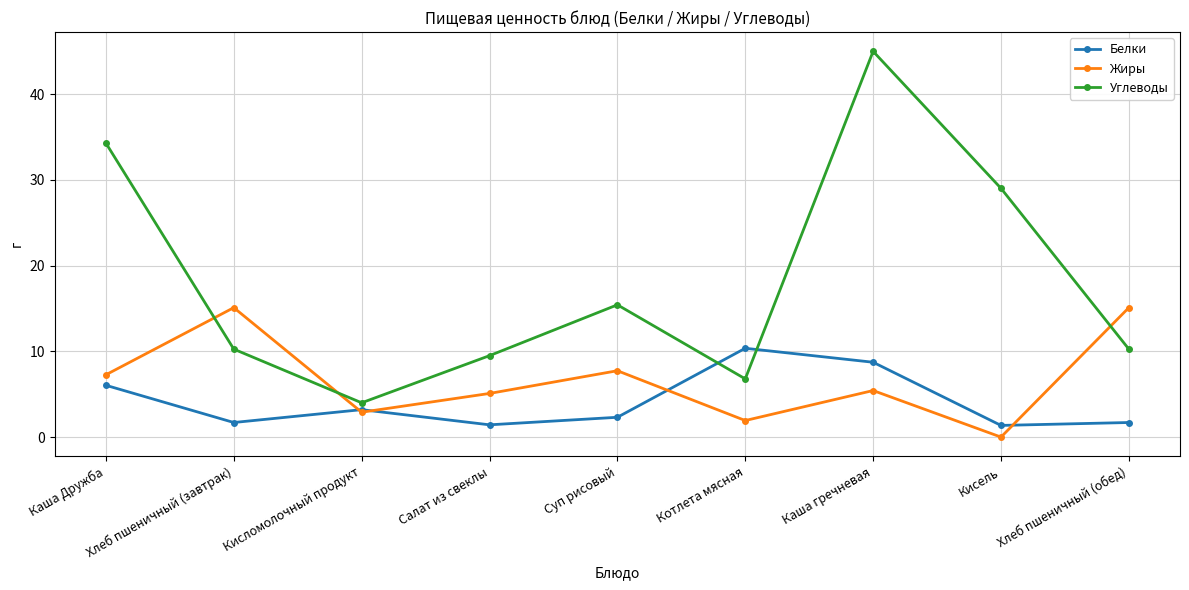

In Углеводы, how many points are lower than both neighbors (excluding endpoints)?

2